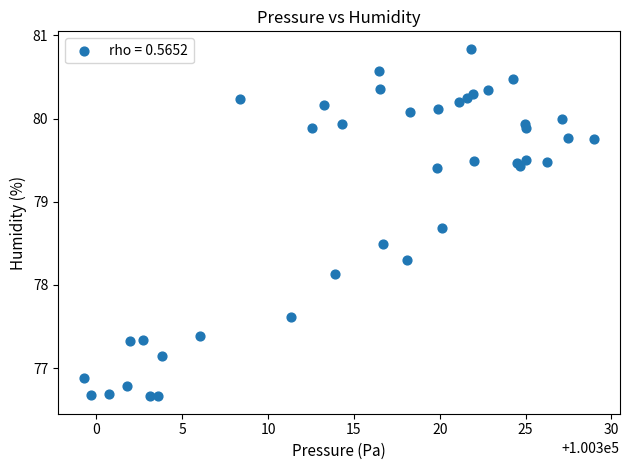

What Y value in the scatter plot is closest to 78?

78.1